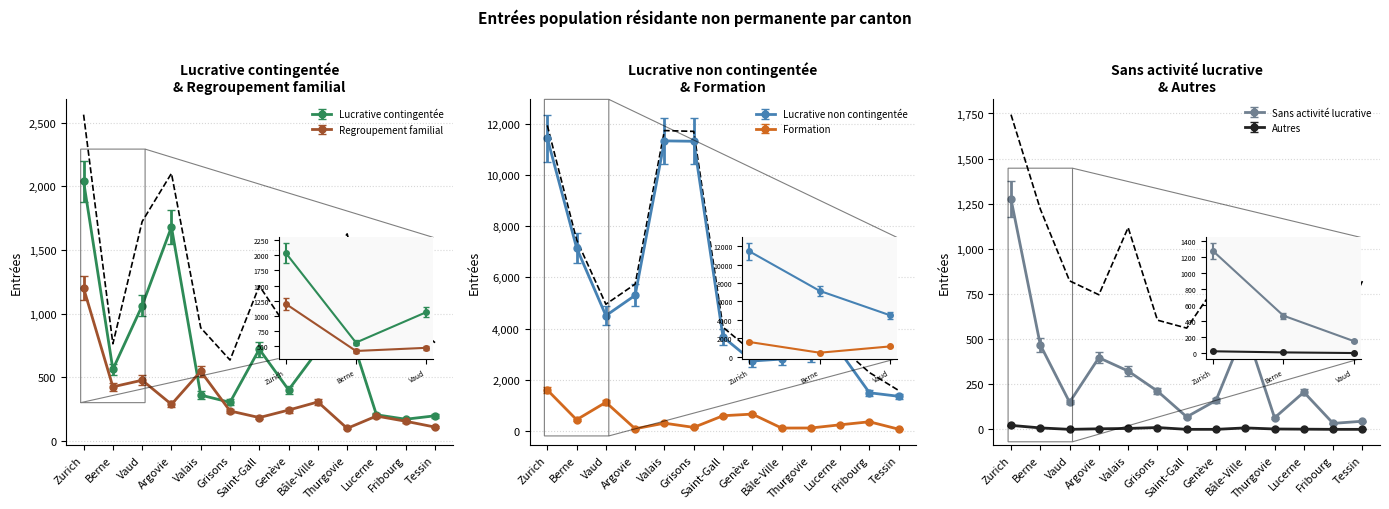

Reading right to left, list all the values displayed in this chart.

Lucrative contingentée: 195.0	168.0	203.0	922.0	709.0	399.0	719.0	301.0	358.0	1681.0	1062.0	561.0	2040.0
Lucrative non contingentée: 1355.0	1494.0	3088.0	2938.0	2809.0	2734.0	3671.0	11316.0	11331.0	5299.0	4506.0	7152.0	11440.0
Regroupement familial: 106.0	152.0	193.0	96.0	304.0	240.0	181.0	233.0	545.0	285.0	475.0	423.0	1200.0
Formation: 64.4	331.2	222.6	107.6	105.8	607.2	548.3	129.7	280.6	81.0	1031.3	404.8	1474.8
Sans activité lucrative: 45.0	33.0	206.0	64.0	557.0	160.0	69.0	212.0	323.0	397.0	150.0	468.0	1276.0
Autres: 0.0	0.0	1.0	2.0	8.0	0.0	0.0	10.0	5.0	3.0	0.0	8.0	22.0